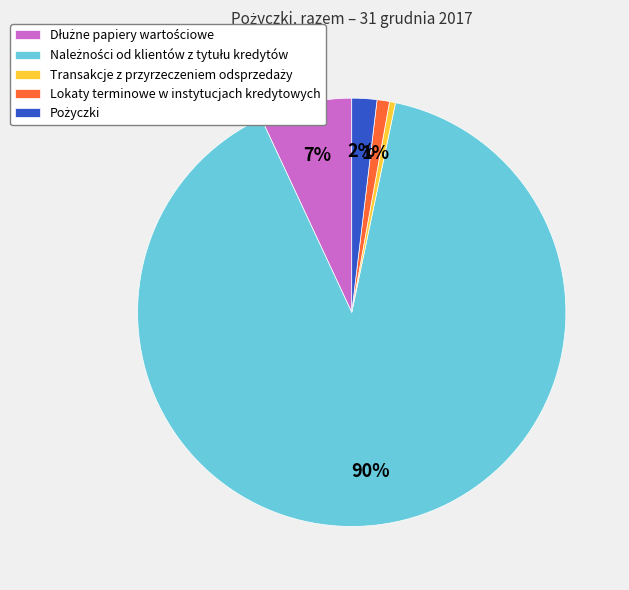

Is it true that Lokaty terminowe w instytucjach kredytowych is 1% of the pie?

True